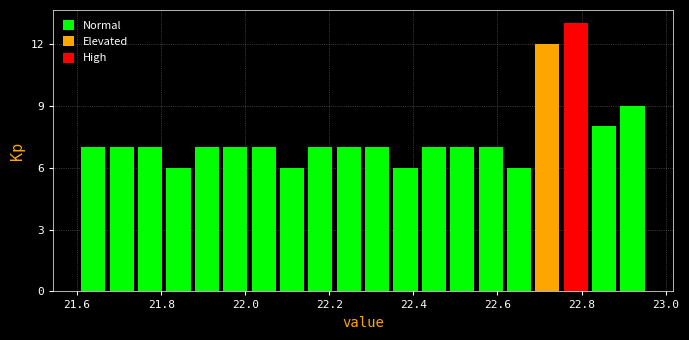

Read against the x-axis, roughly where is the centre of the tallest bar?

22.78